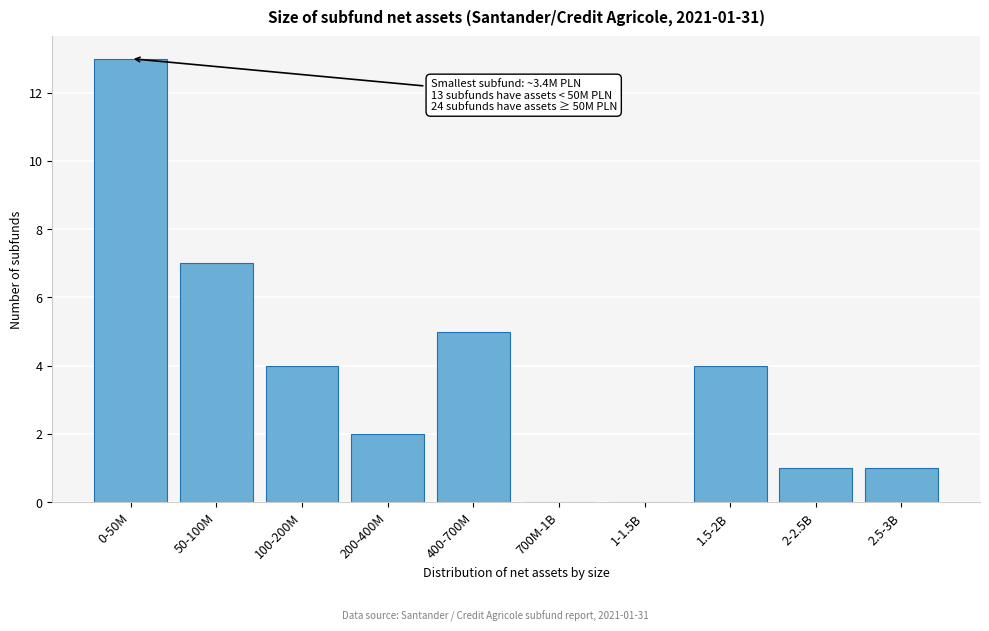

Reading left to right, list all the values displayed in this chart.

0-50M=13	50-100M=7	100-200M=4	200-400M=2	400-700M=5	700M-1B=0	1-1.5B=0	1.5-2B=4	2-2.5B=1	2.5-3B=1